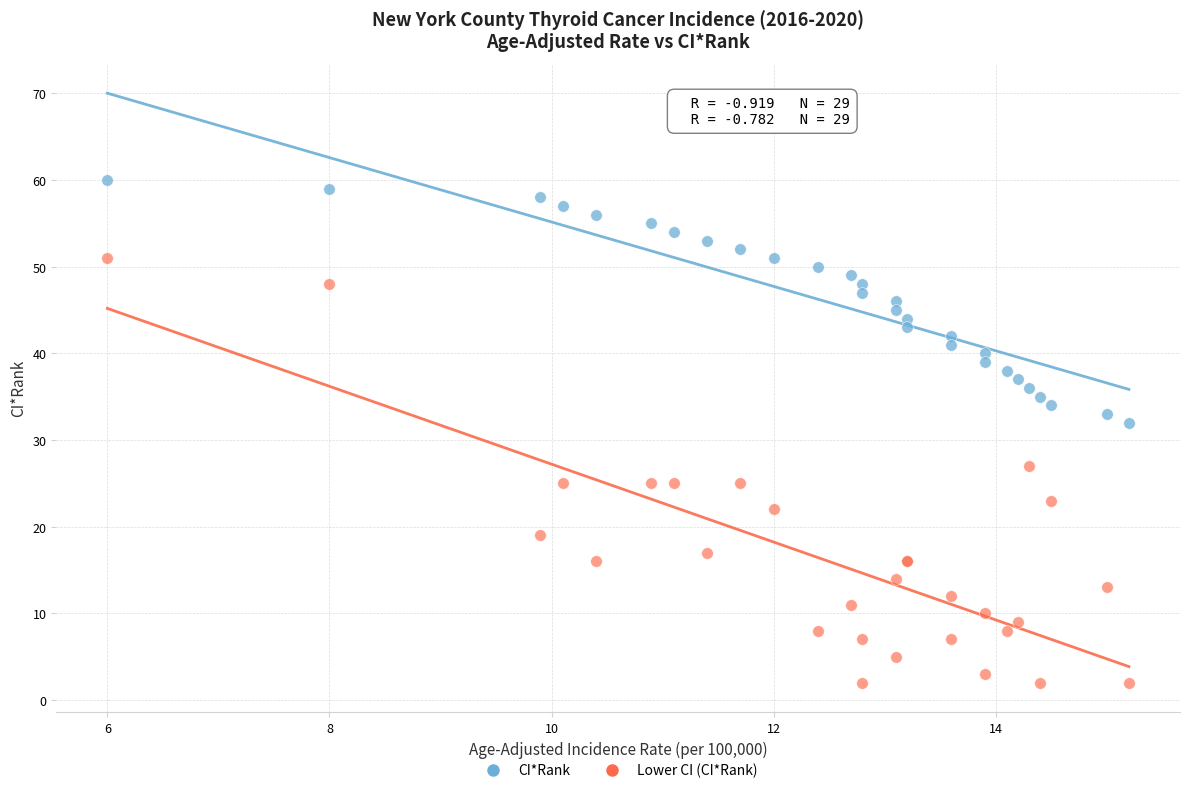

Which series reaches the maximum Y coordinate?

CI*Rank